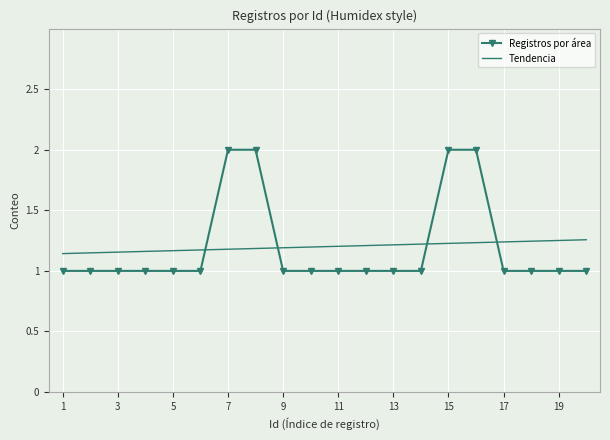

The value of Registros por área at 11 is 0. True or false?

False